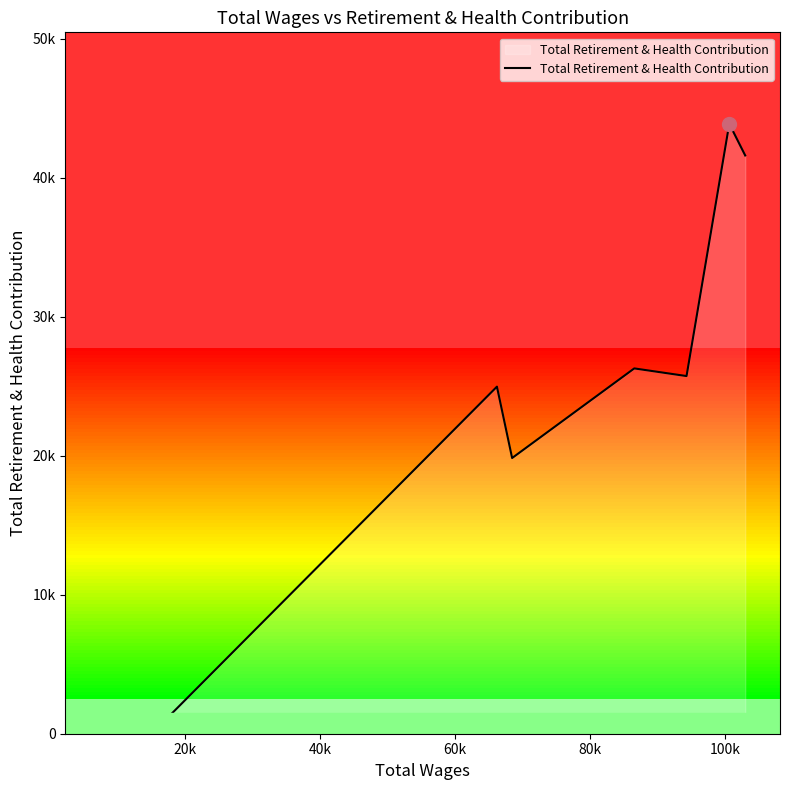

How many interior local valleys (lower than both neighbors) does the data have?

2